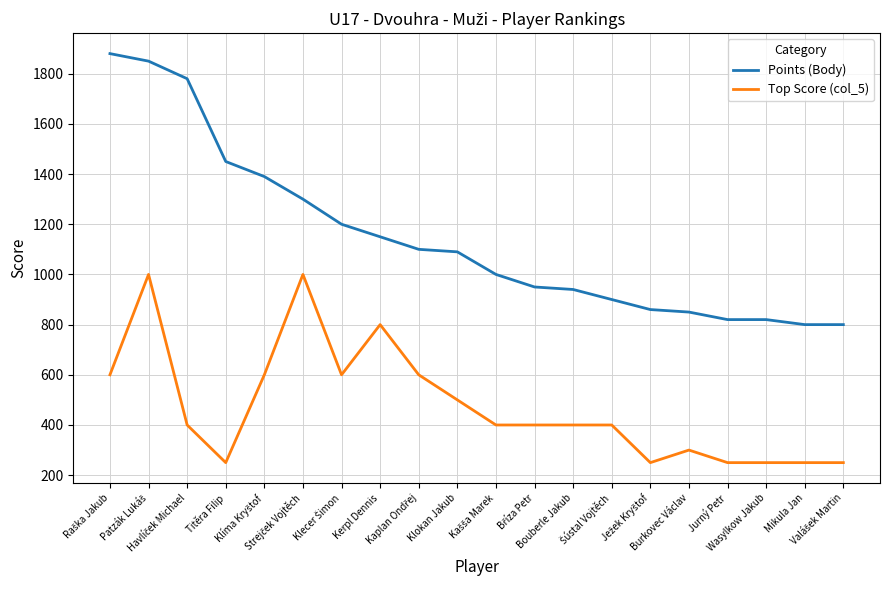

What is the greatest value displayed?

1880